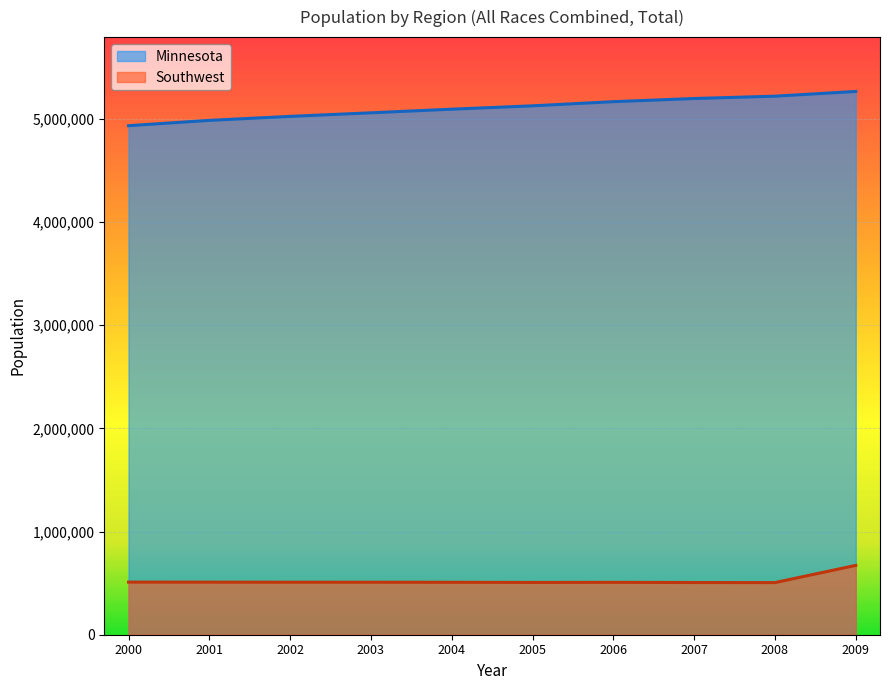

Read the Southwest value at 2003.

508948